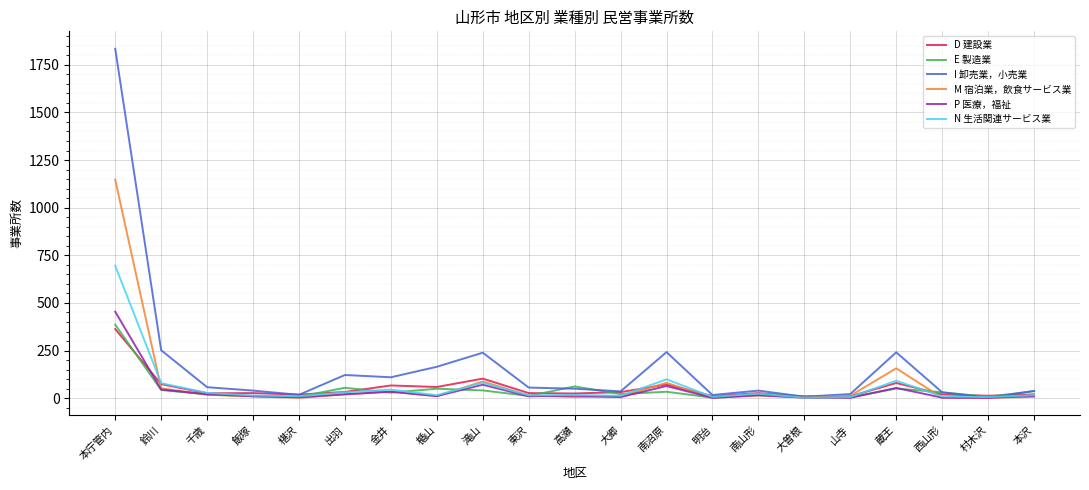

In D 建設業, how many points are higher than both neighbors (excluding endpoints)?

6